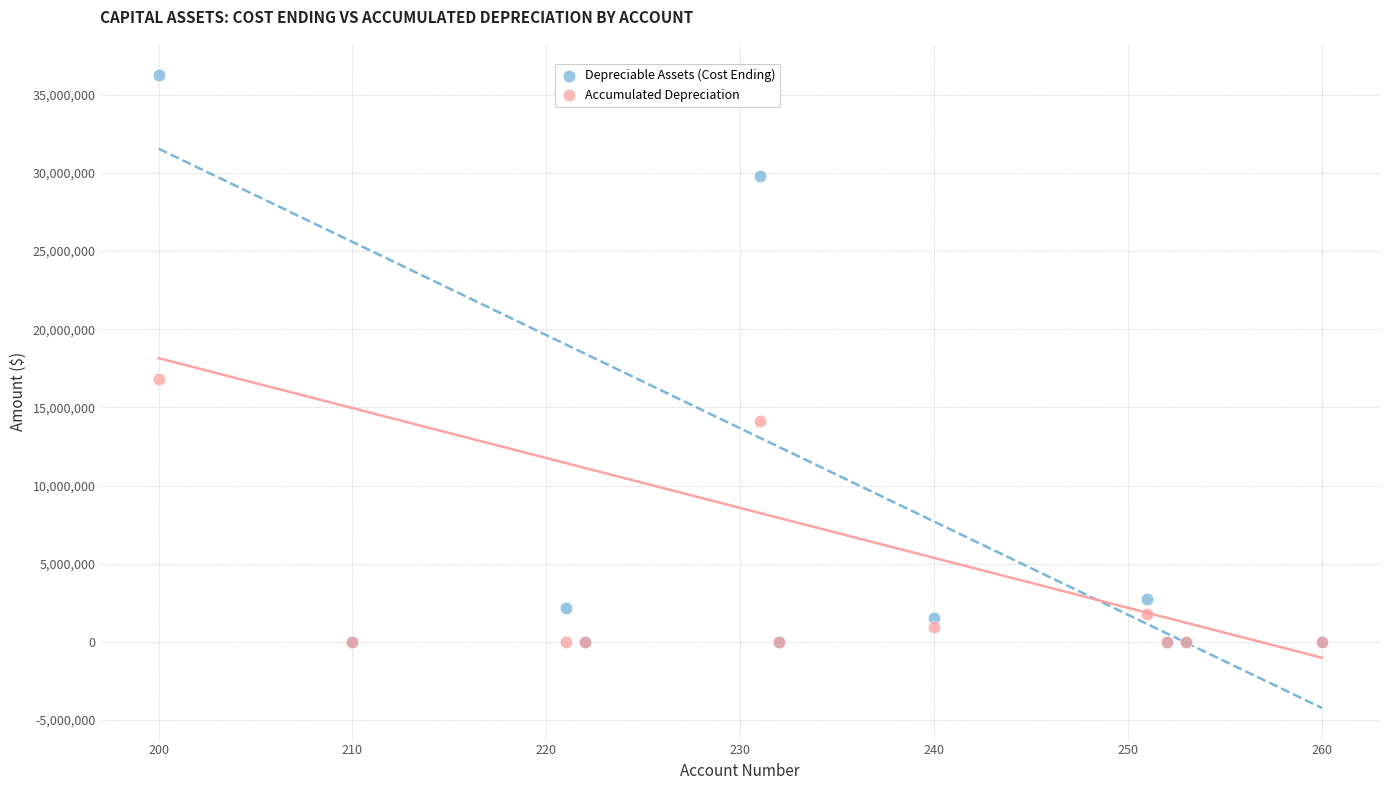

In the Depreciable Assets (Cost Ending) series, what Y value is closest to 18116542?

29815792